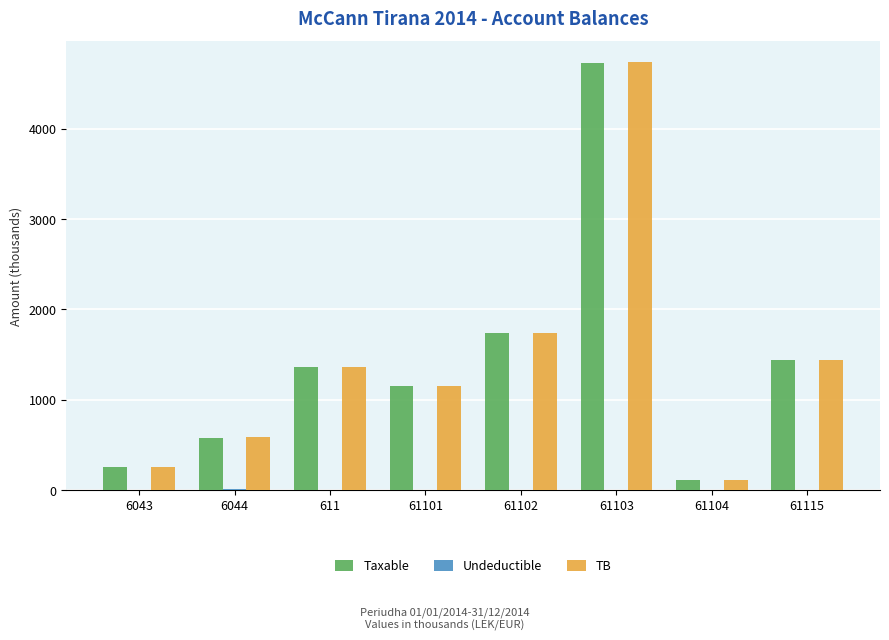

Between 6044 and 61101, which series saw the biggest shift?

Taxable